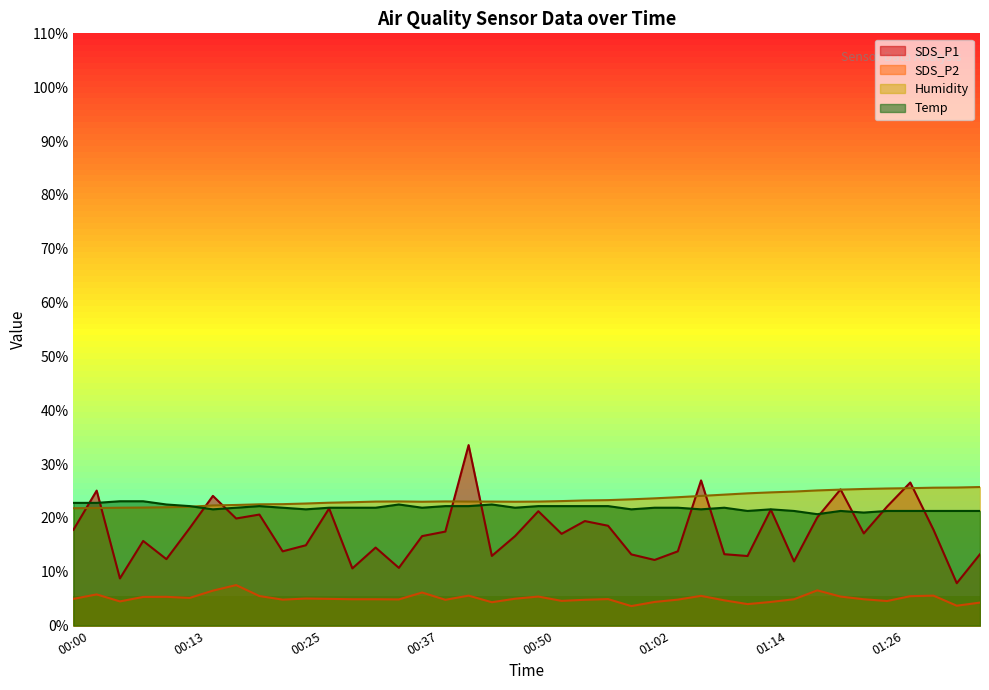

Which series has the largest total across all categories?

Humidity